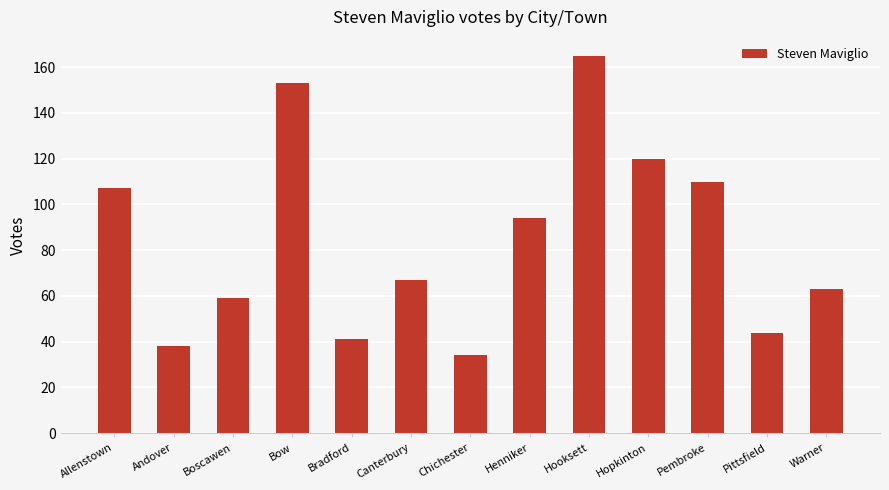

Reading right to left, list all the values displayed in this chart.

Warner=63	Pittsfield=44	Pembroke=110	Hopkinton=120	Hooksett=165	Henniker=94	Chichester=34	Canterbury=67	Bradford=41	Bow=153	Boscawen=59	Andover=38	Allenstown=107